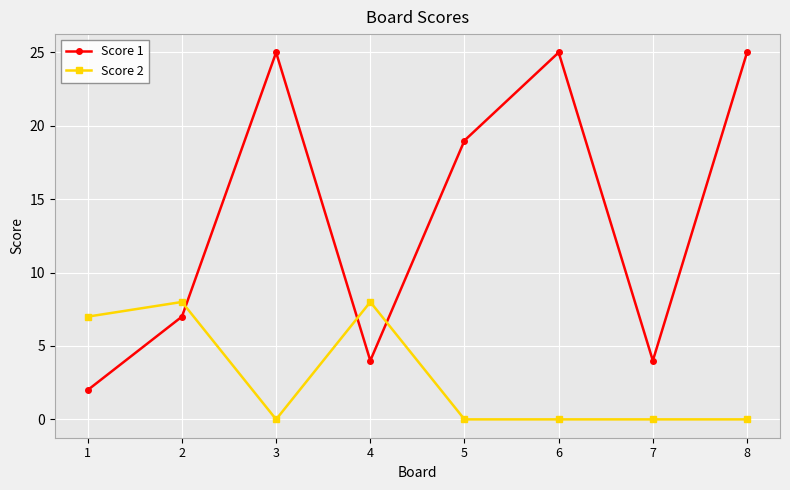

What is the difference between the second highest and minimum values in the Score 2 series?

8